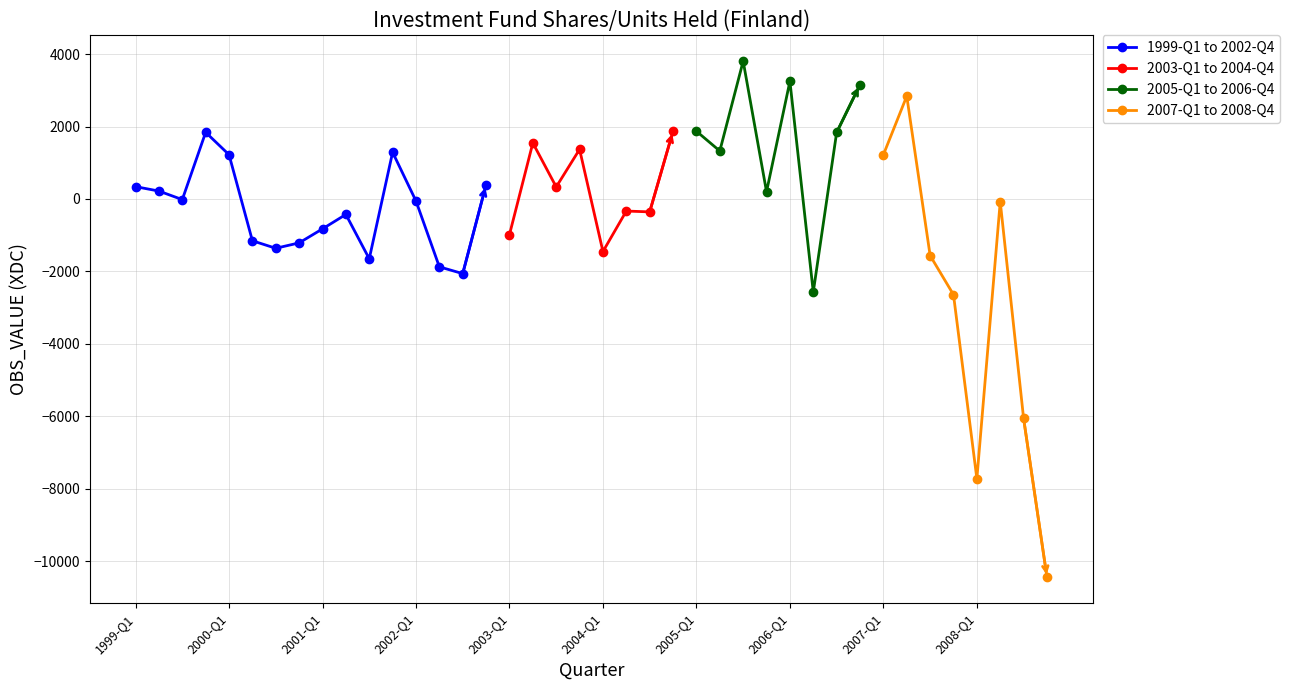

Which category has the lowest value across all series?

39